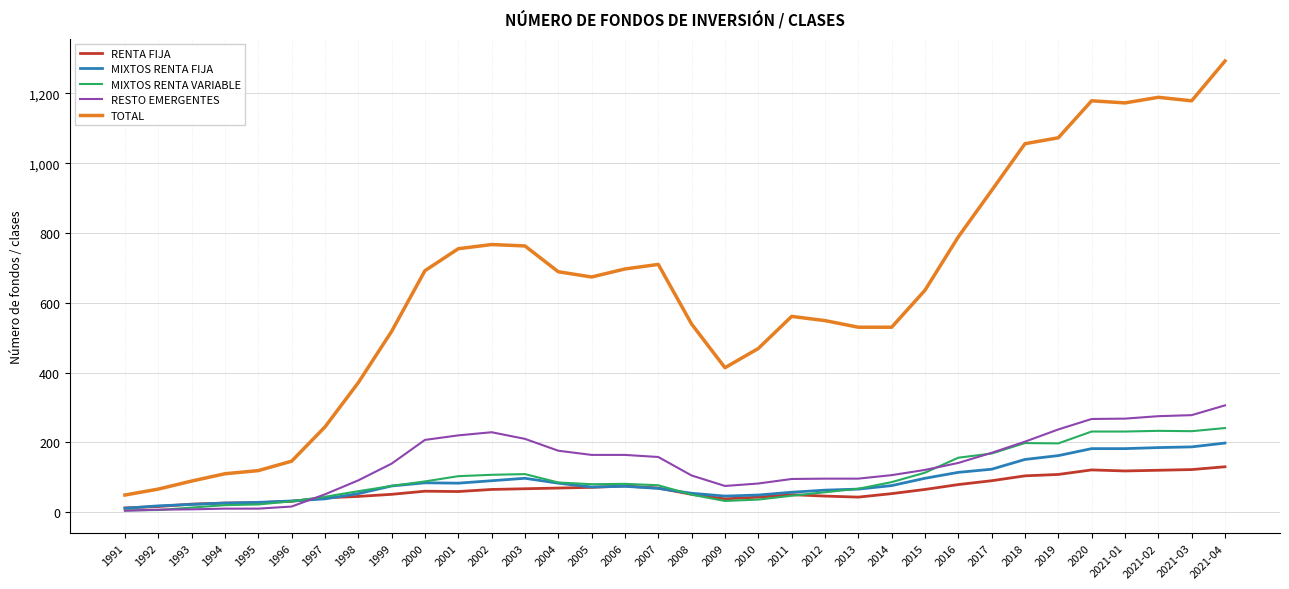

Which series ends up on top after the final intersection of RENTA FIJA and RESTO EMERGENTES?

RESTO EMERGENTES